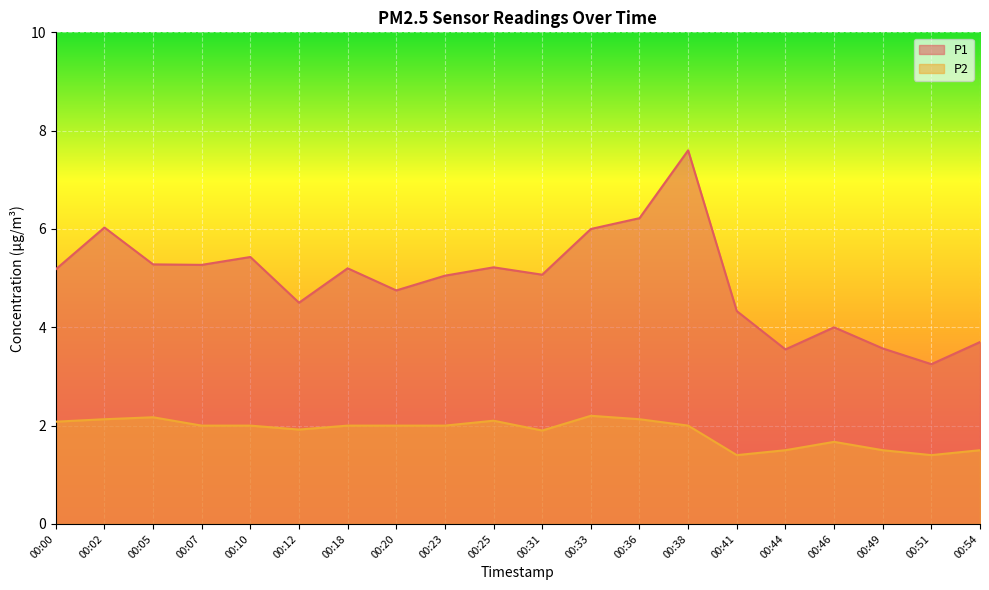

Where is P1 nearest to the value 5?

00:23